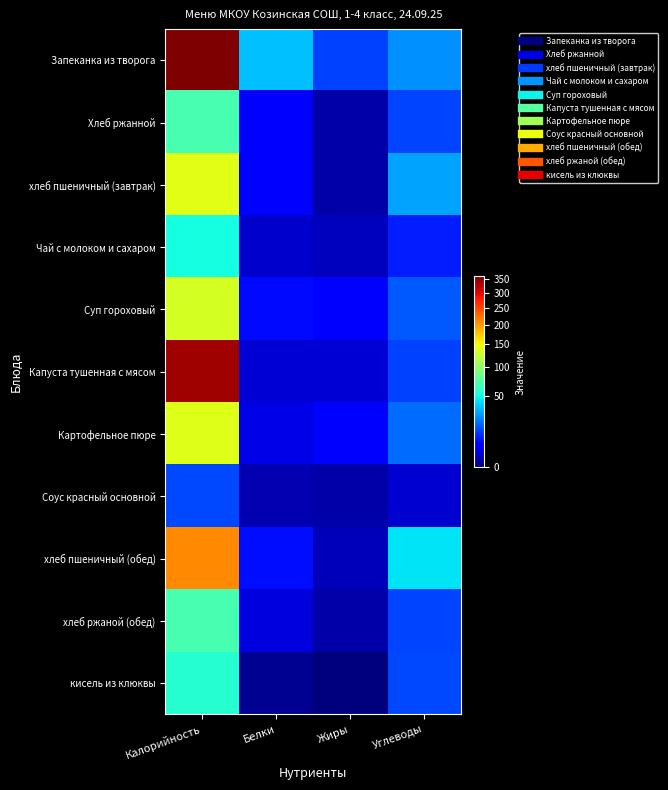

What is the total value across all series at Калорийность?

1583.4